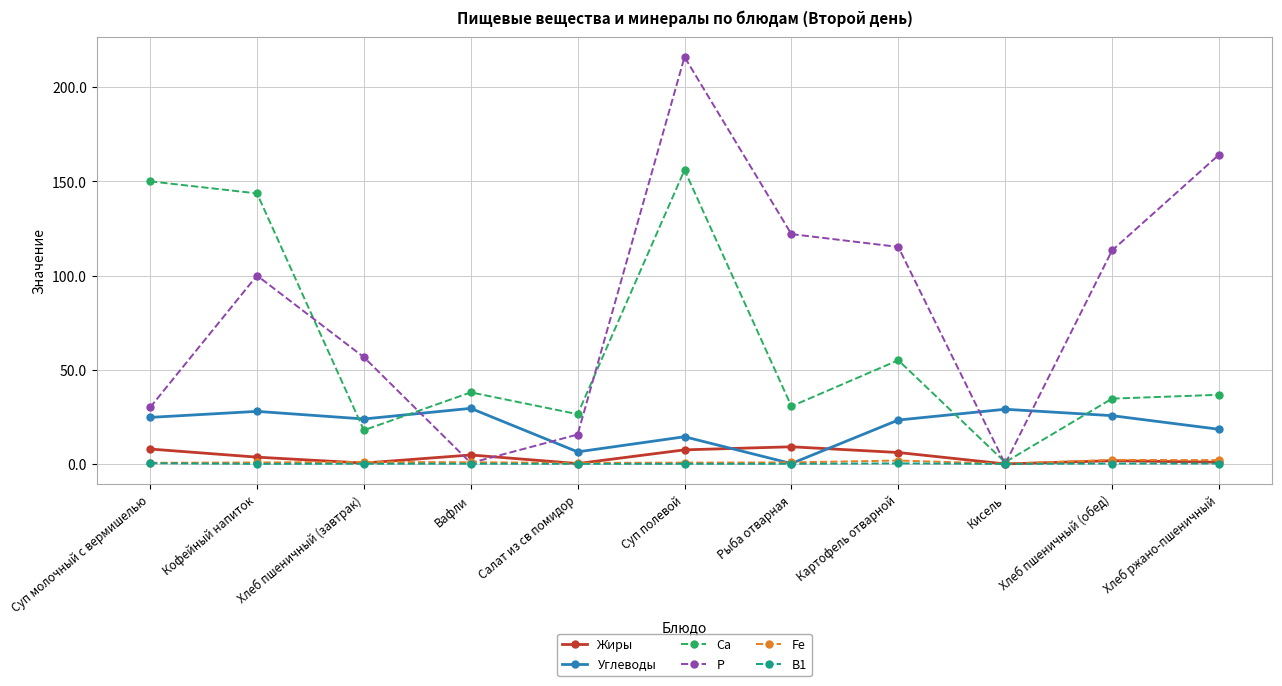

What is the spread (max minus min) of values at Хлеб ржано-пшеничный?

163.9